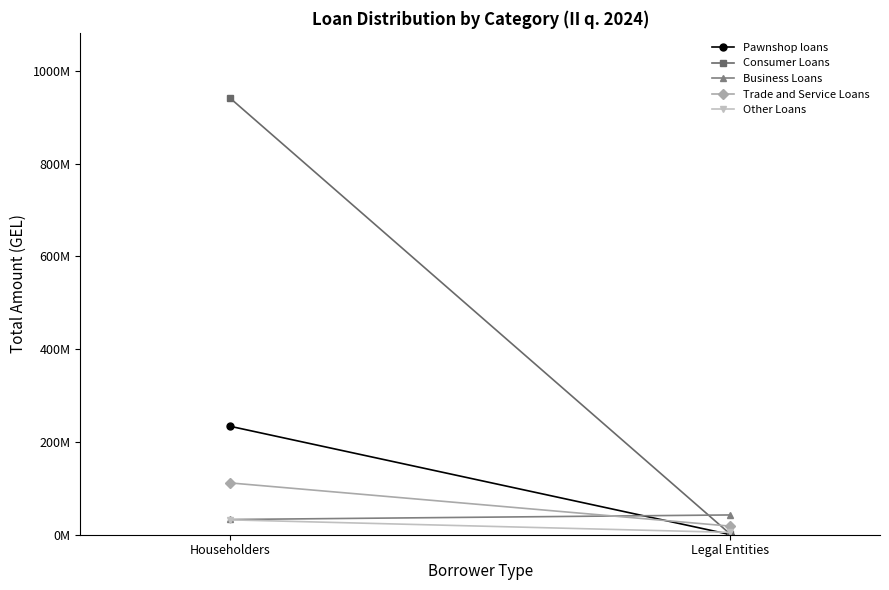

What is the value of the Business Loans point at the 2nd from the left?

42623823.1